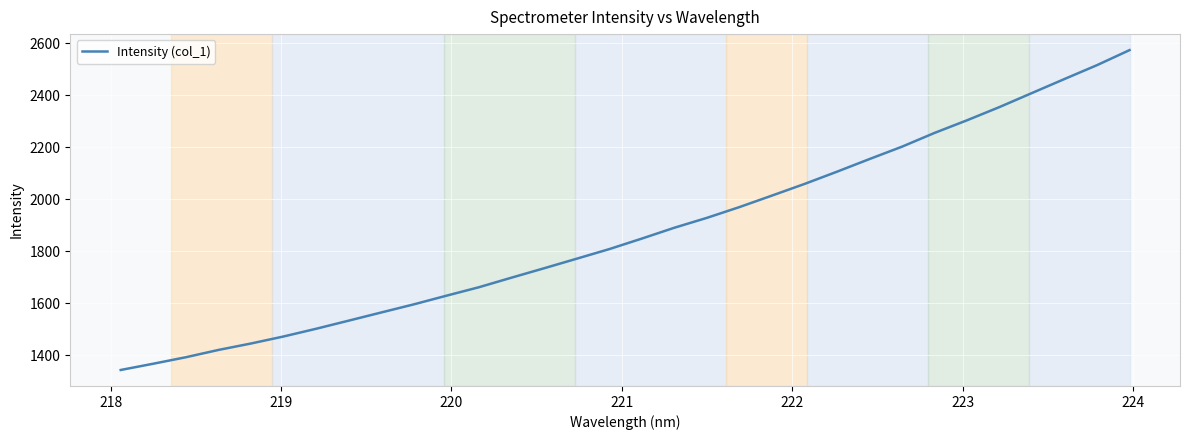

What is the greatest value displayed?

2573.9